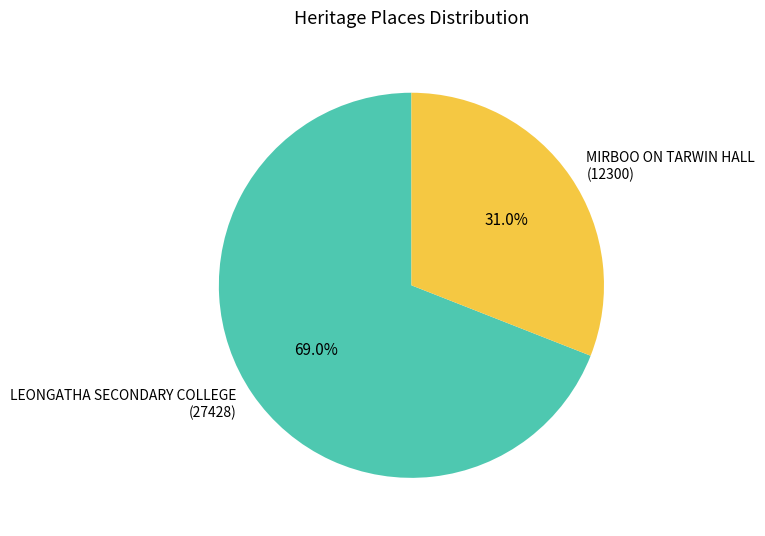

Which slice represents more than half of the pie?

LEONGATHA SECONDARY COLLEGE